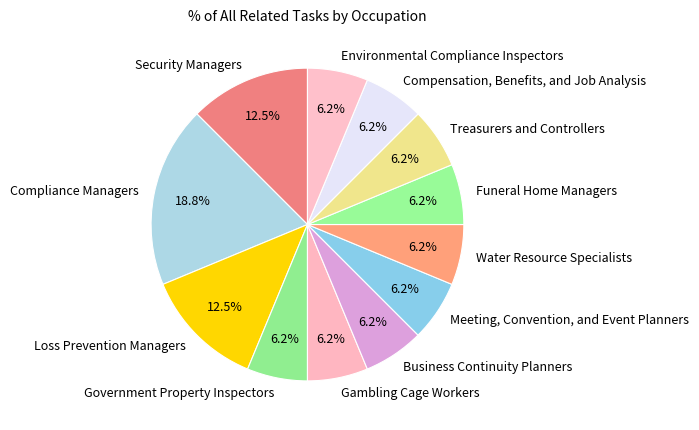

Does Compliance Managers account for over 50% of the chart?

No